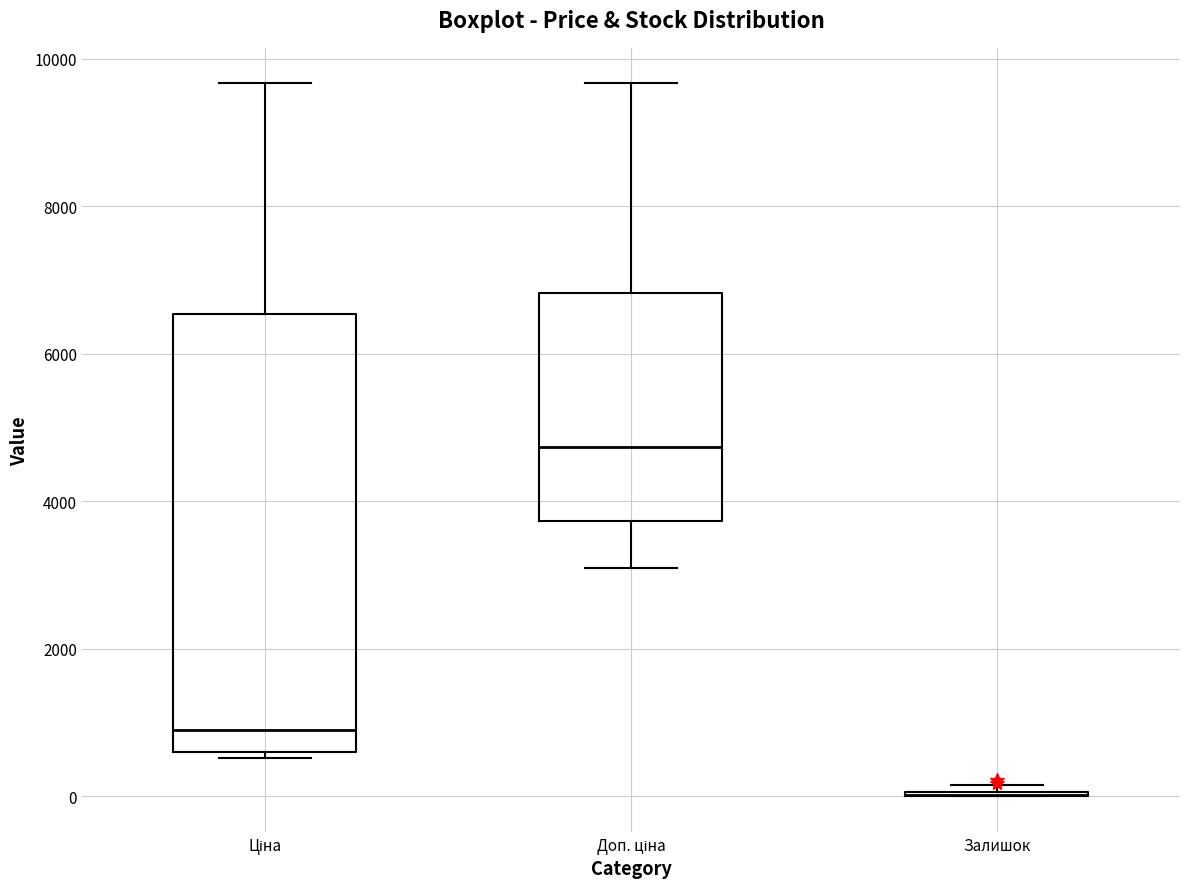

Reading left to right, transcribe this box plot: for each box, give where its median line is, the range the box spans, and where its two whiskers end, as read against the y-axis. The values are not printed on the chart, so give them approximately, as read against the axis.

Ціна: median 1000, box 600 to 6600, whiskers 600 (just below the box's lower edge) to 9600
Доп. ціна: median 4800, box 3800 to 6800, whiskers 3000 to 9600
Залишок: box collapsed to a line at 0, whiskers 0 to 200